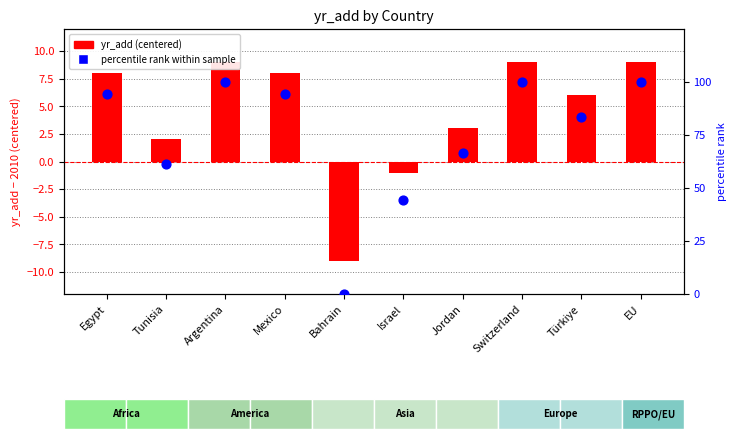

At which category is the sum across all series the highest?

Argentina